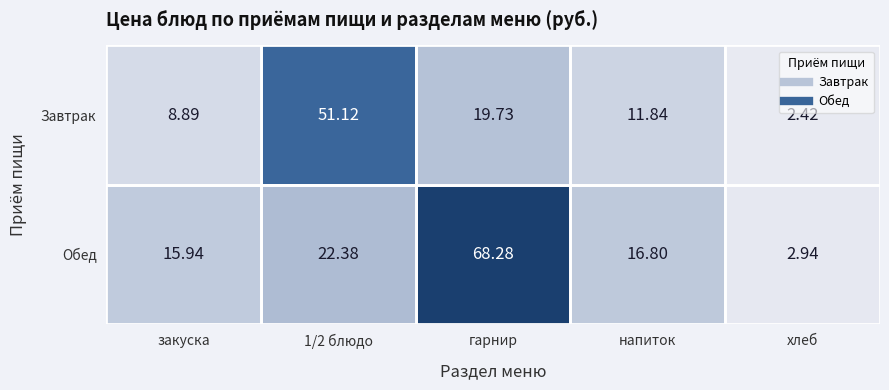

Which category has the highest value in the Обед series?

гарнир